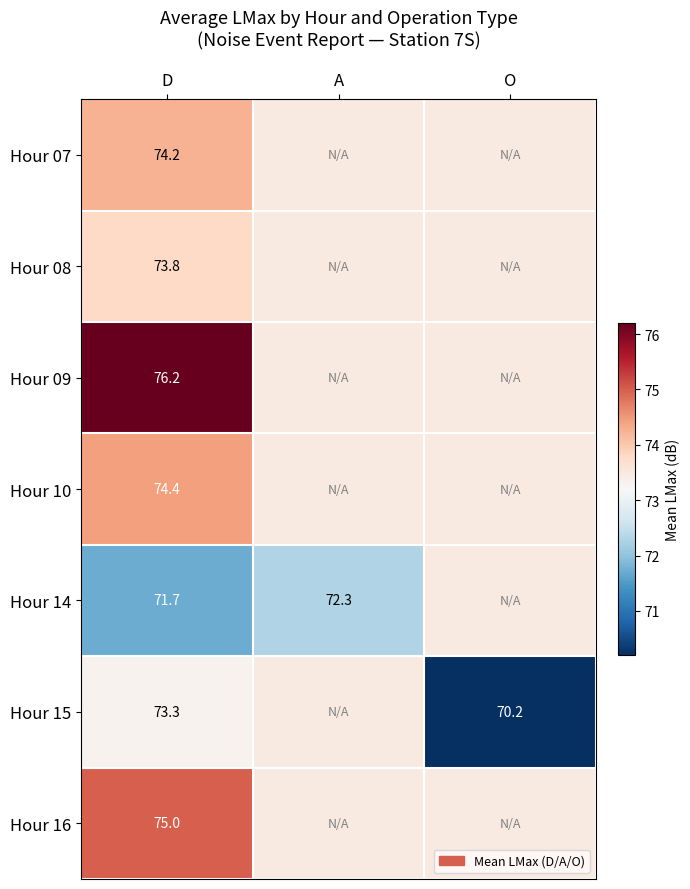

The Hour 09 series shows 29.3 at D. True or false?

False